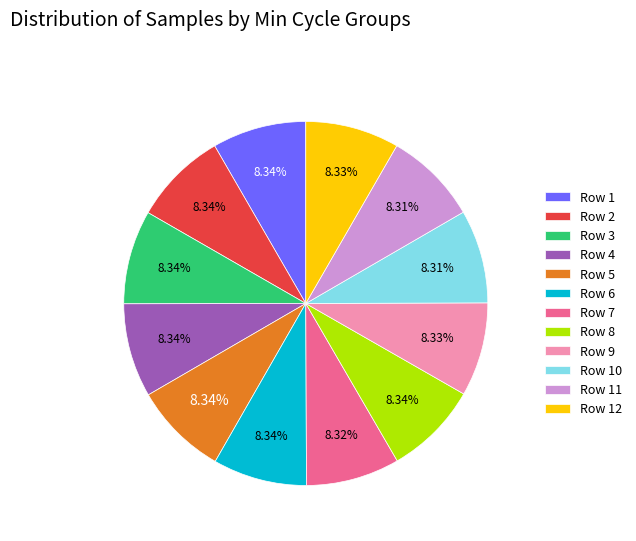

Is the sum of Row 2 and Row 11 greater than half?

No